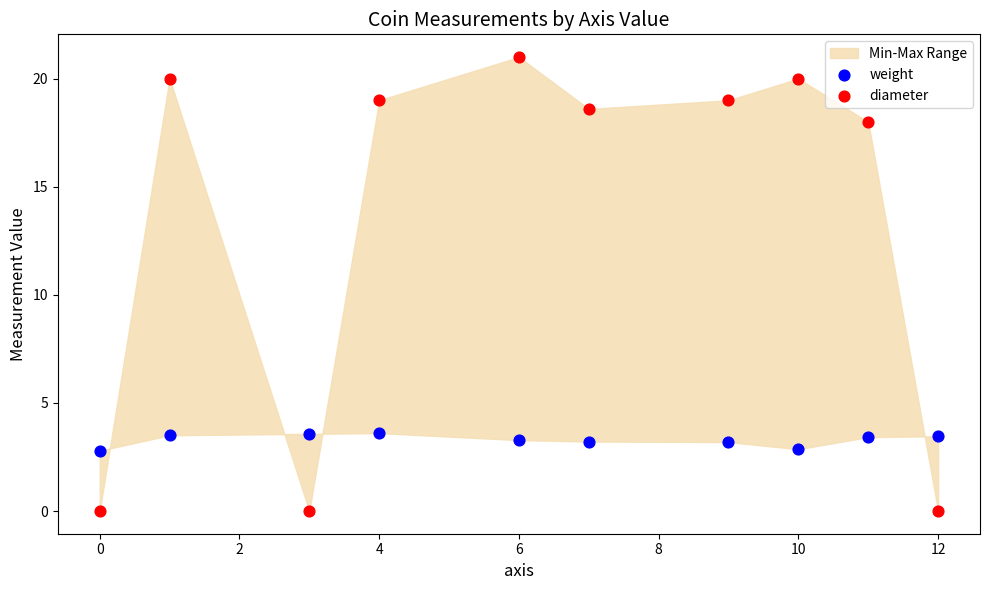

Which series contains the highest Y value?

diameter